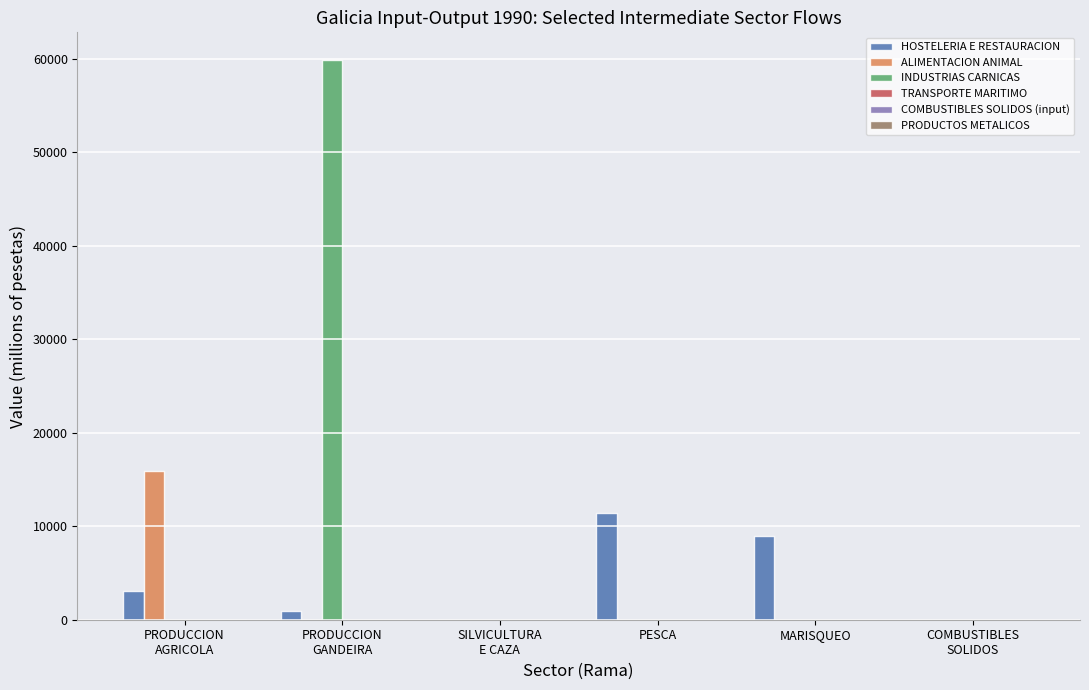

List the labels in order of HOSTELERIA E RESTAURACION value, smallest first.

SILVICULTURA
E CAZA, COMBUSTIBLES
SOLIDOS, PRODUCCION
GANDEIRA, PRODUCCION
AGRICOLA, MARISQUEO, PESCA